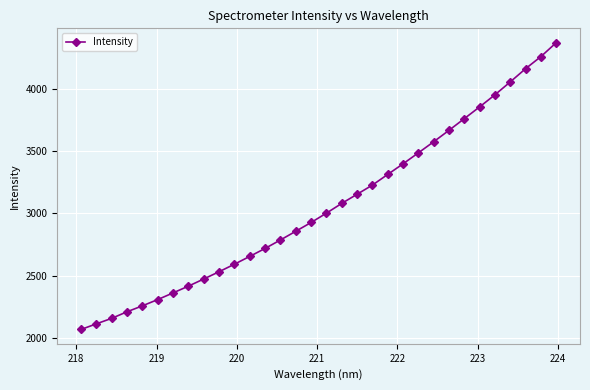

What is the greatest value displayed?

4373.3